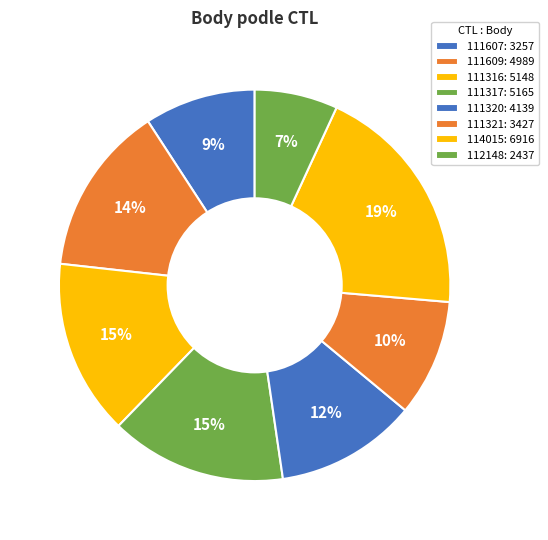

To the nearest percent, what is the difference between the largest and smallest slice percentages?

13%